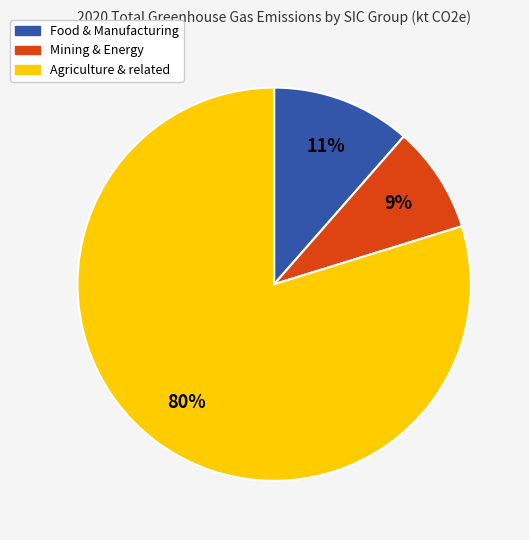

Is there a majority slice in this chart?

Yes